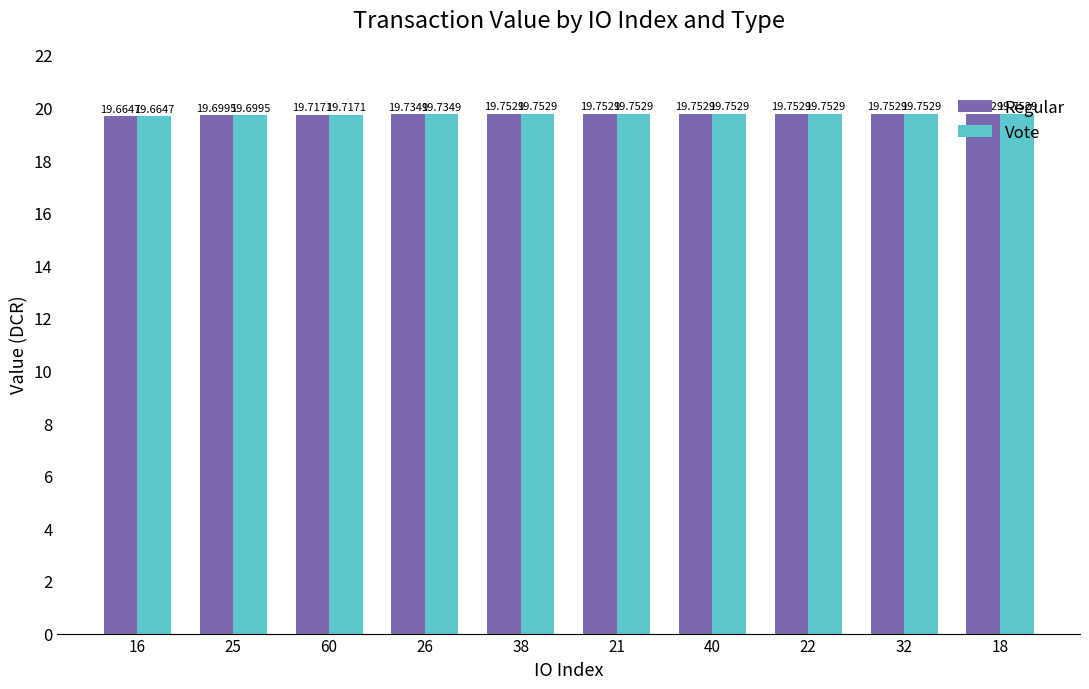

What is the maximum value for Vote?

19.8